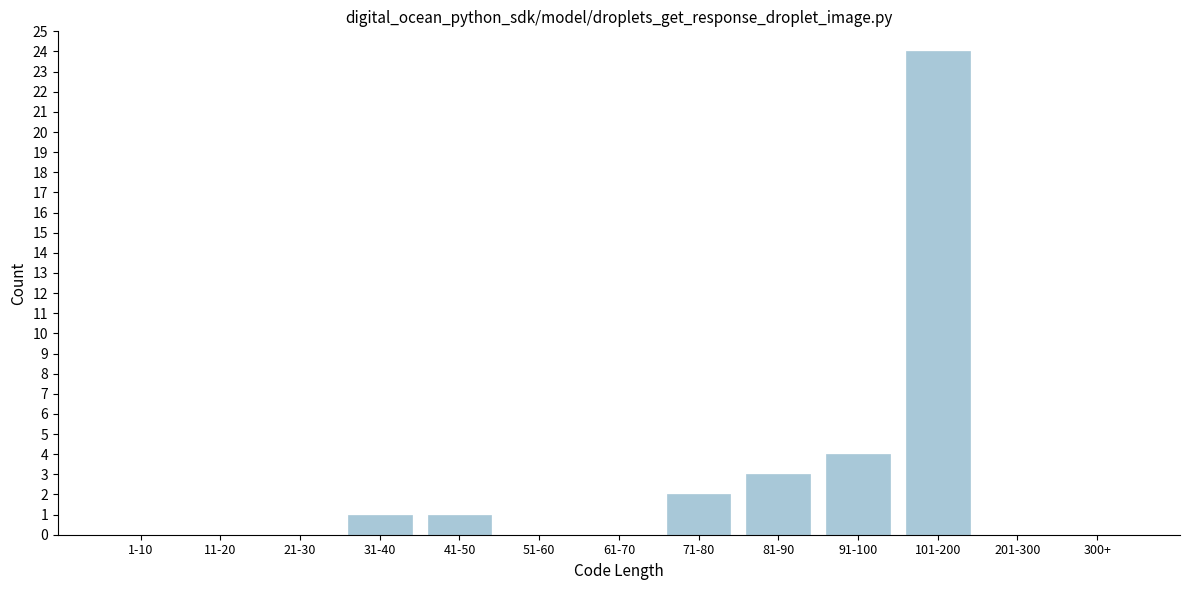

Reading right to left, transcribe all the data shown in this chart.

300+=0	201-300=0	101-200=24	91-100=4	81-90=3	71-80=2	61-70=0	51-60=0	41-50=1	31-40=1	21-30=0	11-20=0	1-10=0